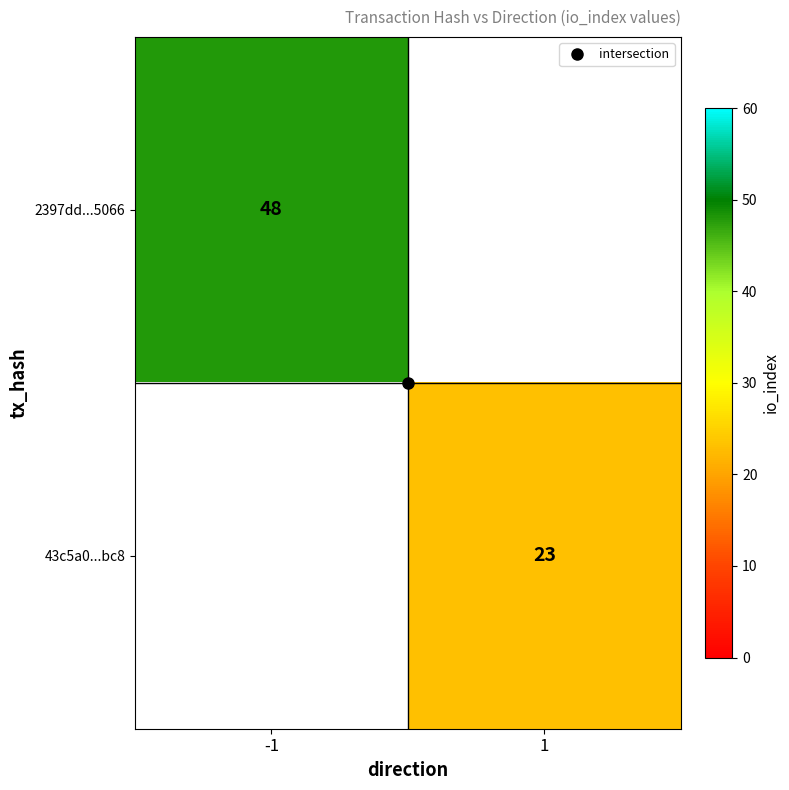

What is the lowest value of the 2397dd...5066 series?

48.0